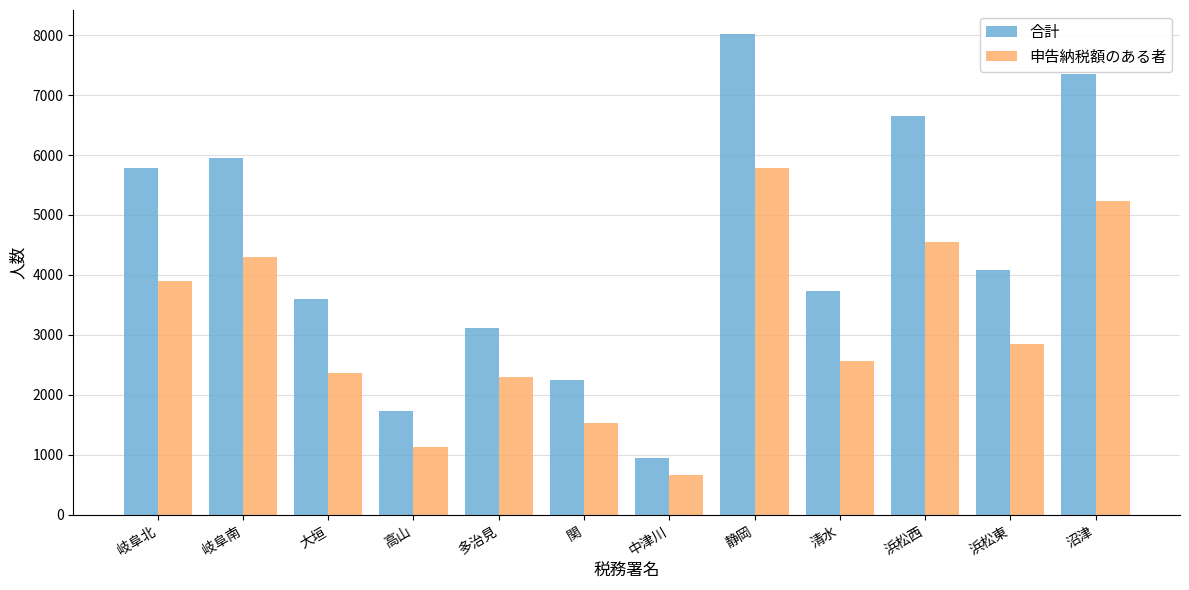

How many bars are there in total?

24